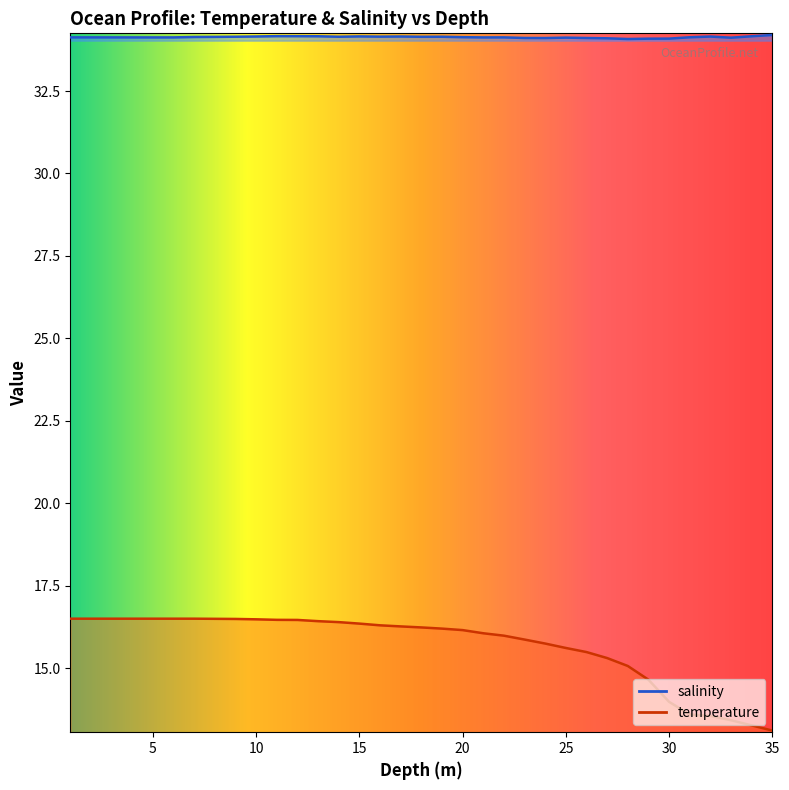

At which category is the sum across all series the highest?

7.0